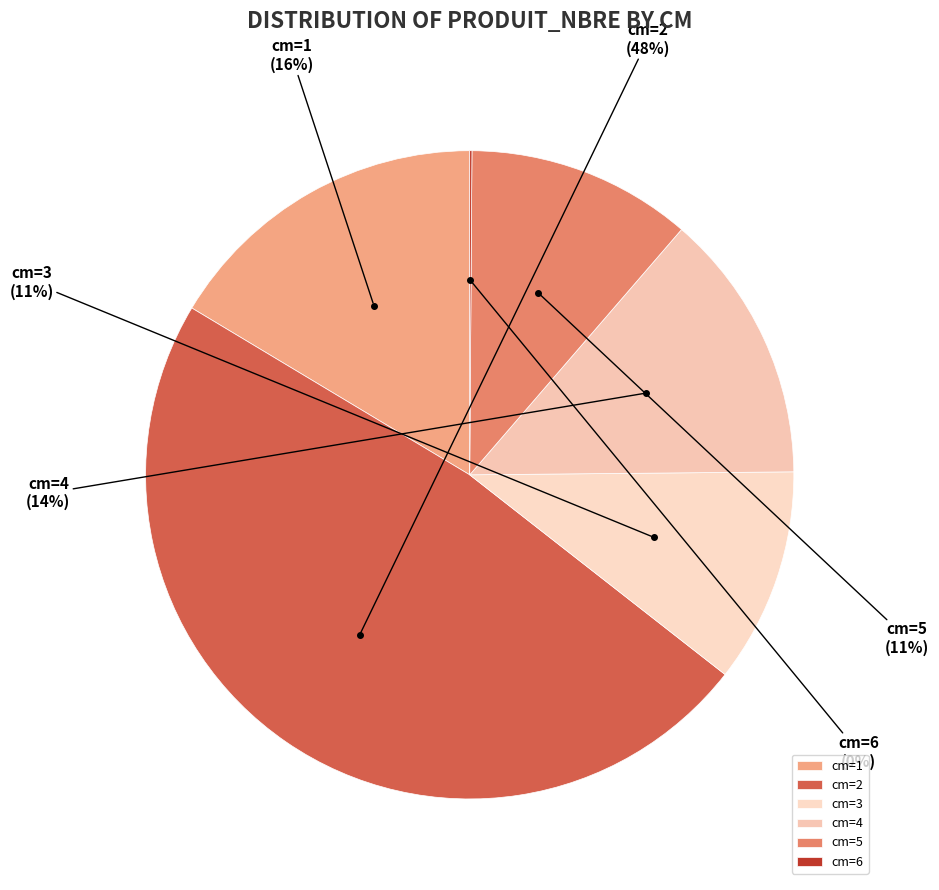

The cm=3 slice represents 2% of the pie. True or false?

False